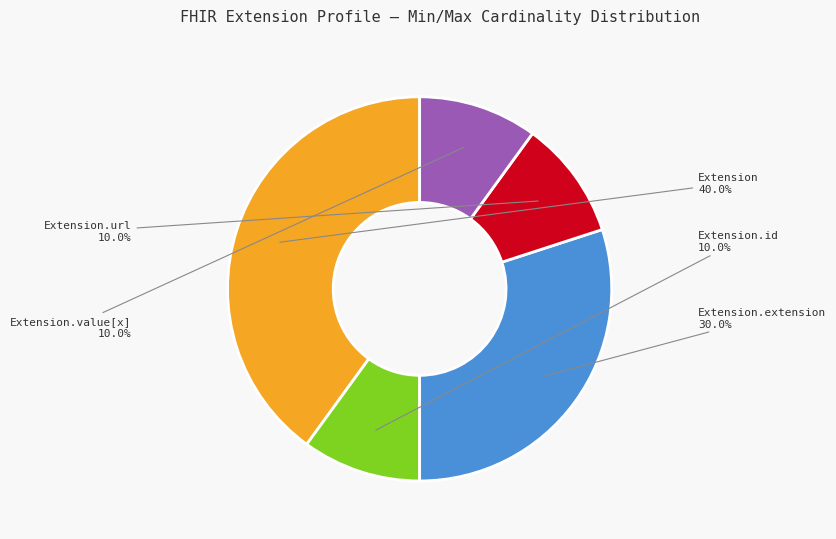

The Extension.extension slice represents 9% of the pie. True or false?

False